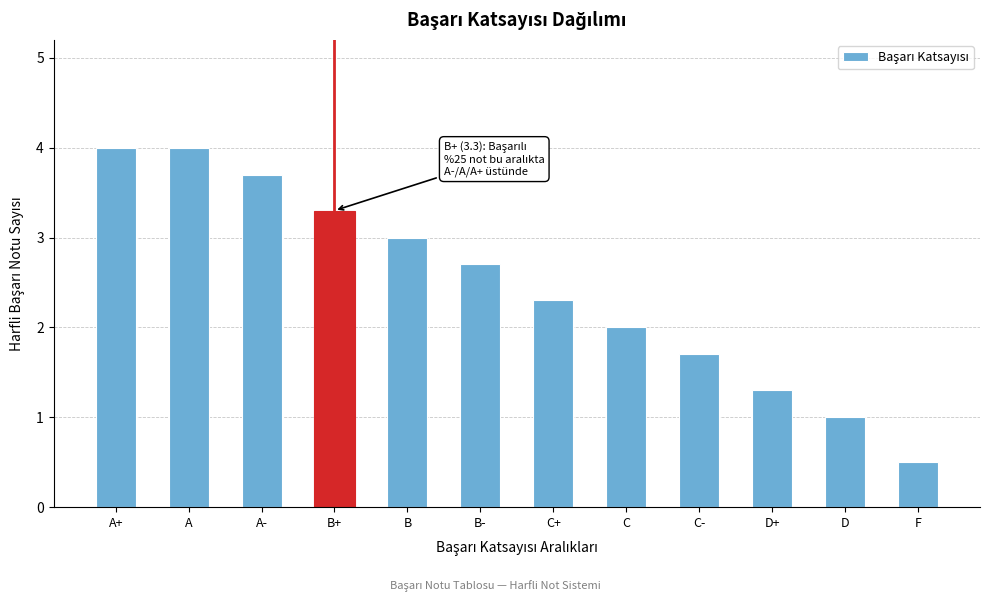

Reading left to right, list all the values displayed in this chart.

A+=4.0	A=4.0	A-=3.7	B+=3.3	B=3.0	B-=2.7	C+=2.3	C=2.0	C-=1.7	D+=1.3	D=1.0	F=0.5